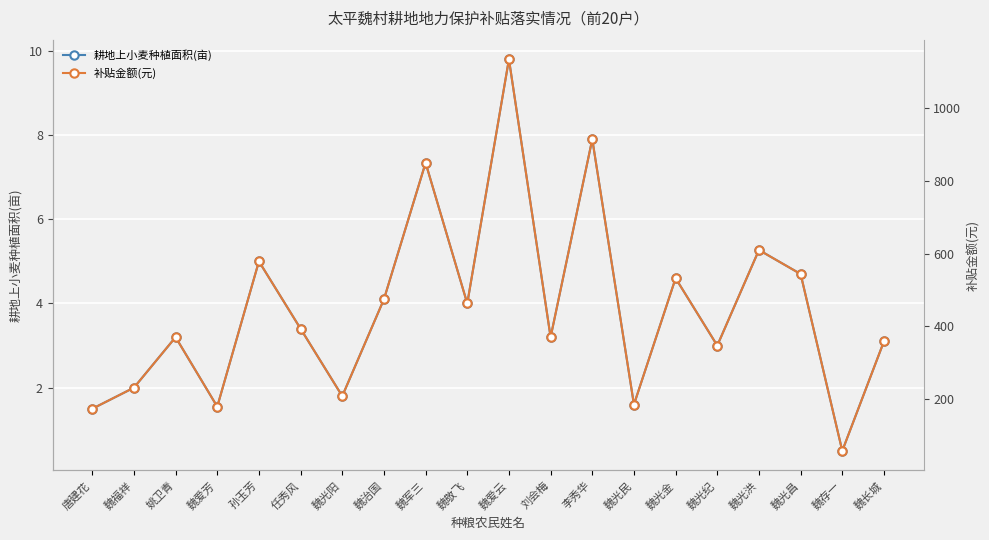

How many interior local peaks does the 耕地上小麦种植面积(亩) series have?

7